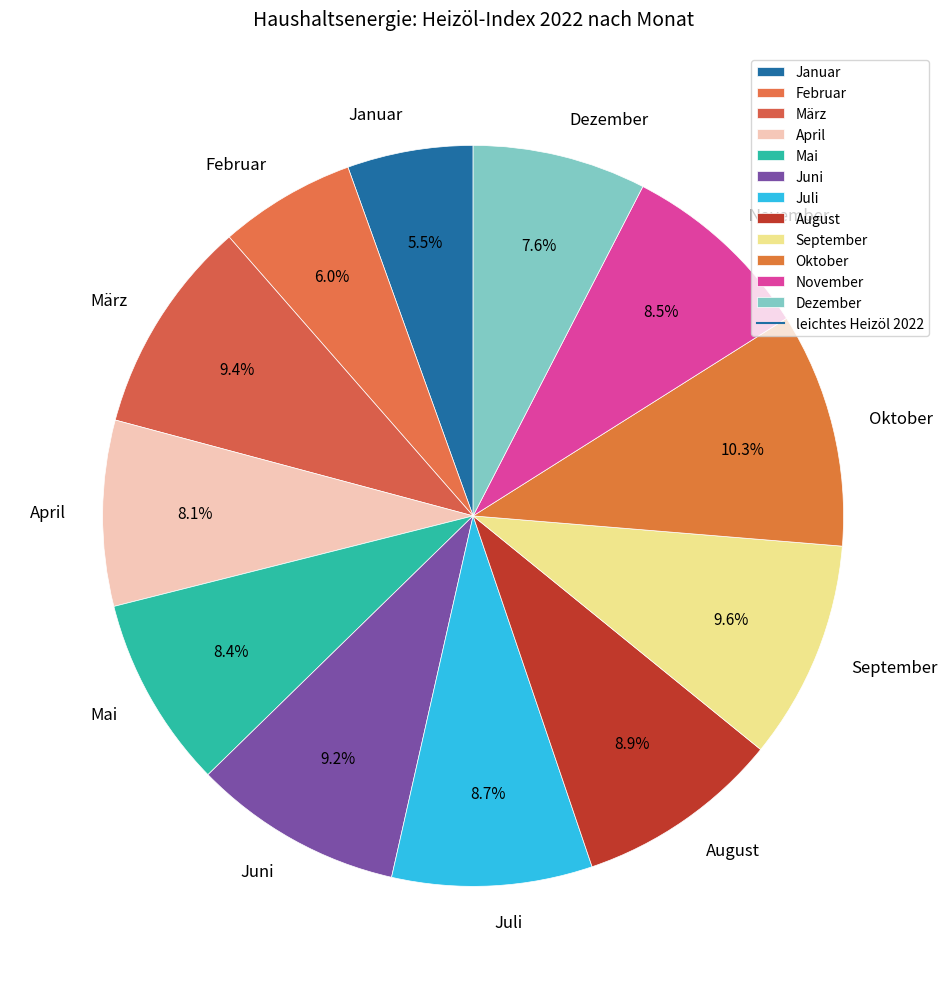

Which slice is the largest?

Oktober